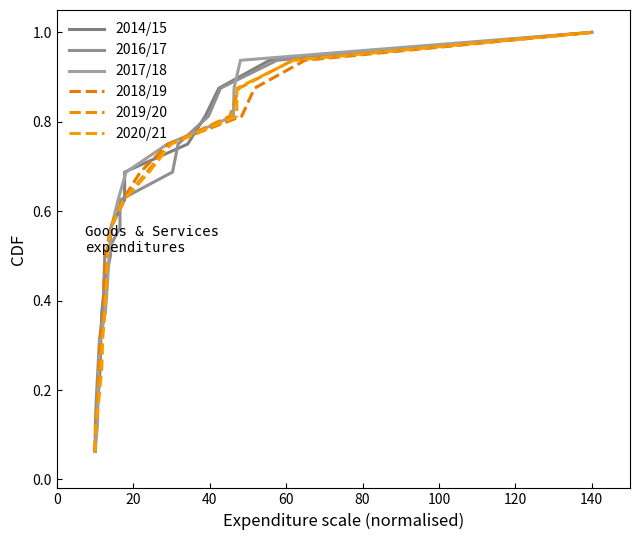

What is the label of the 13th point from the right?

60